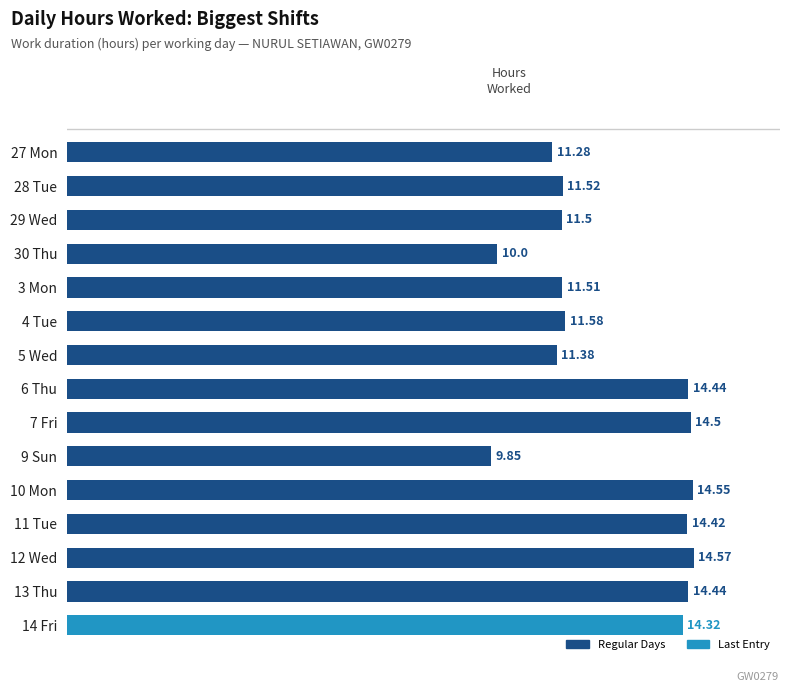

Where is the data nearest to the value 12?

4 Tue